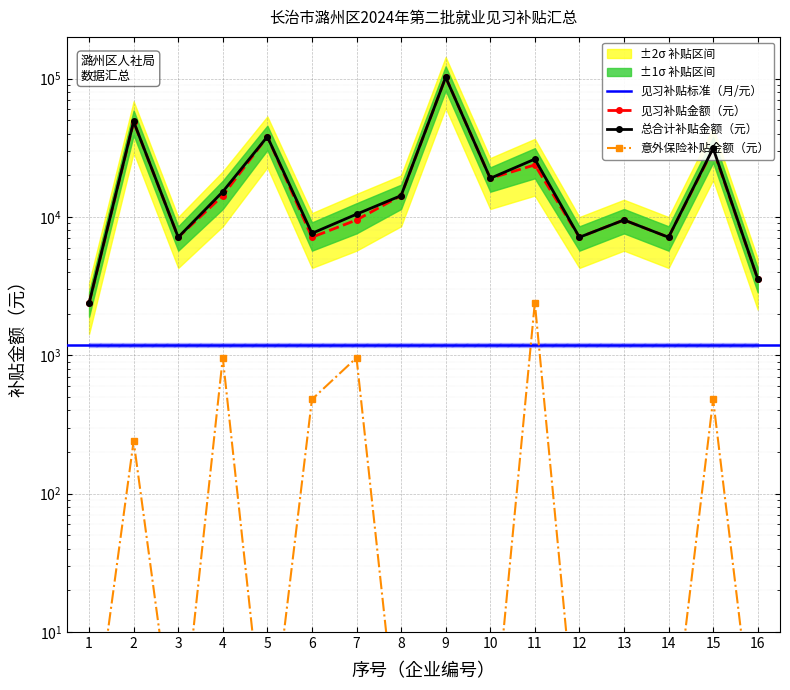

Rank the series by their maximum value, from lowest to highest.

意外保险补贴金额（元）, 总合计补贴金额（元）, 见习补贴金额（元）